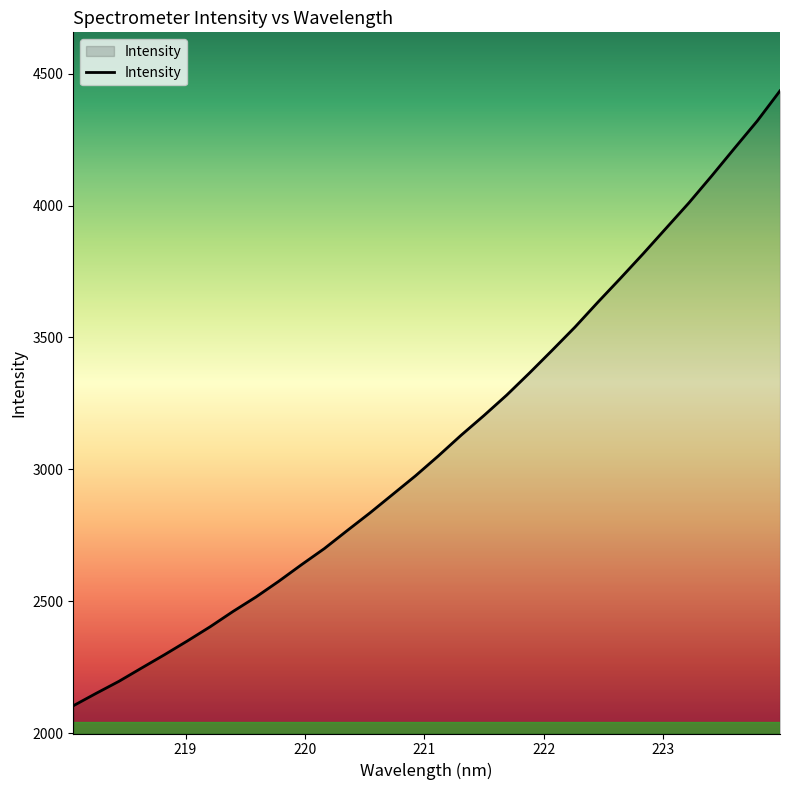

What is the greatest value displayed?

4434.9